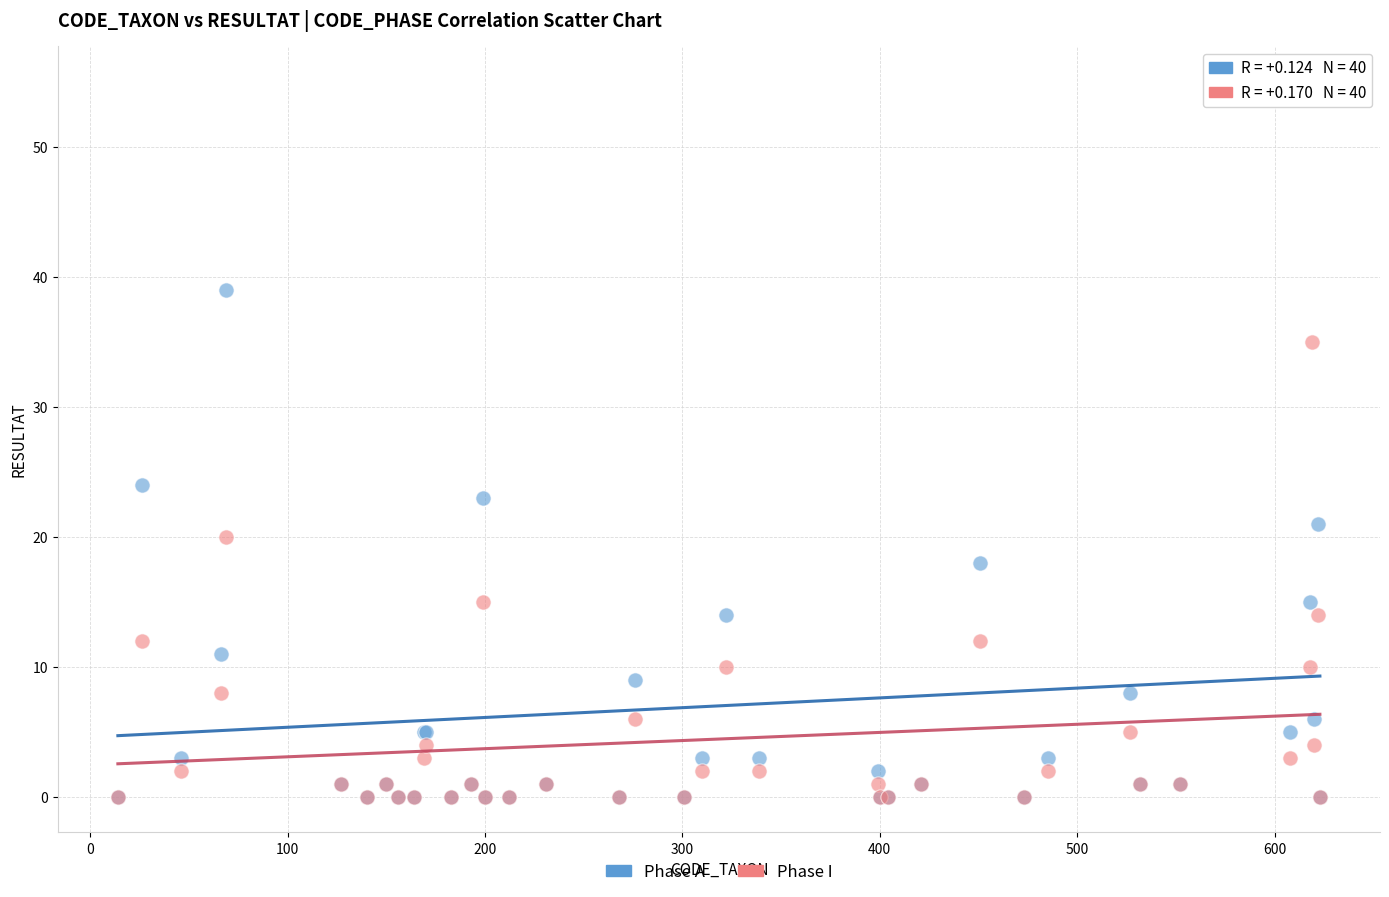

Across all series, what Y value is closest to 27?

24